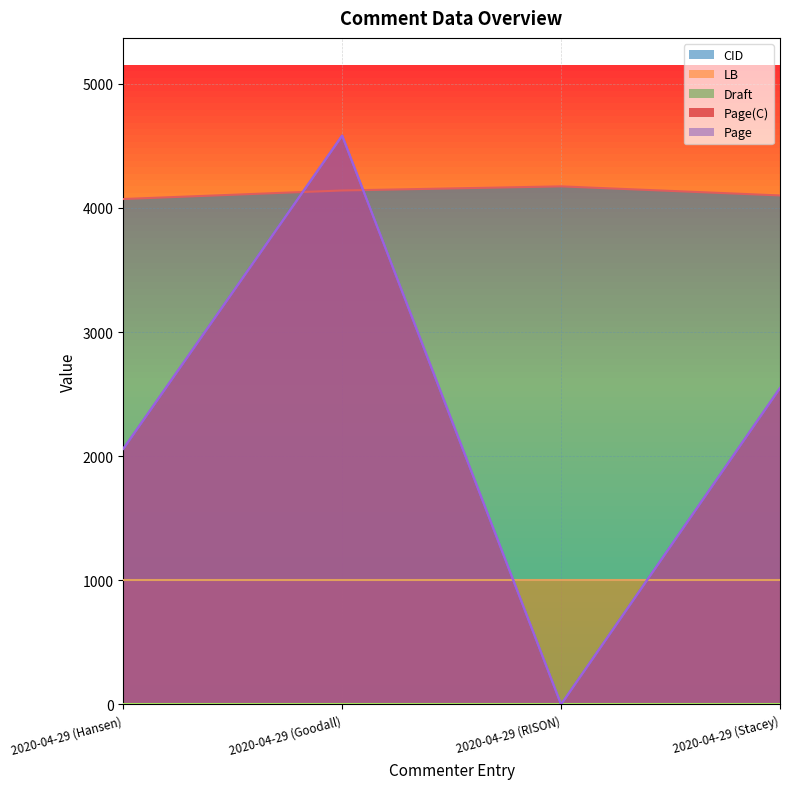

How many values in the CID series are below 4141?

2